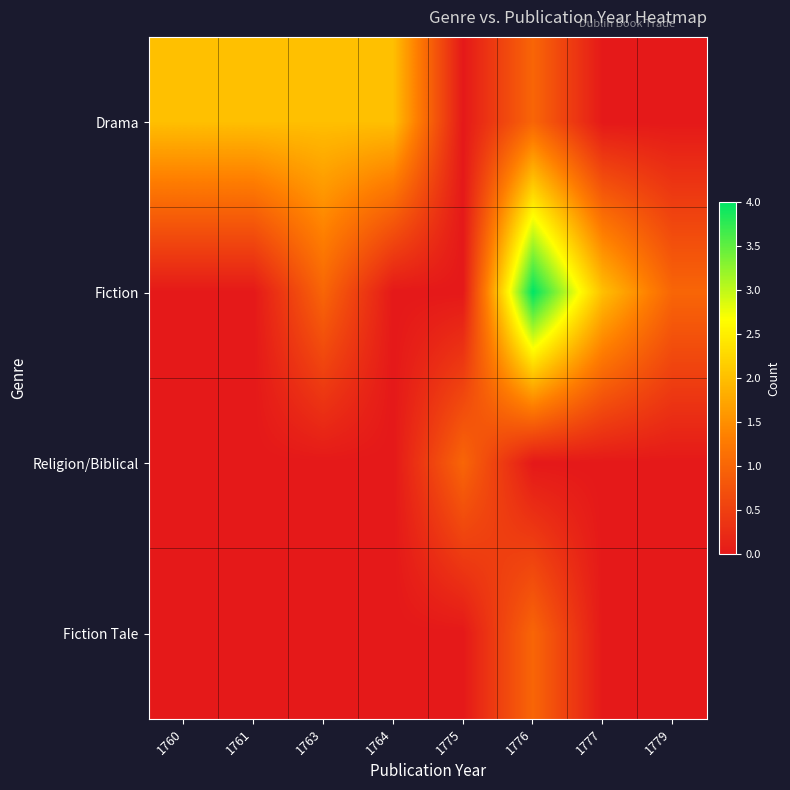

Which label corresponds to the smallest value in the chart?

1775